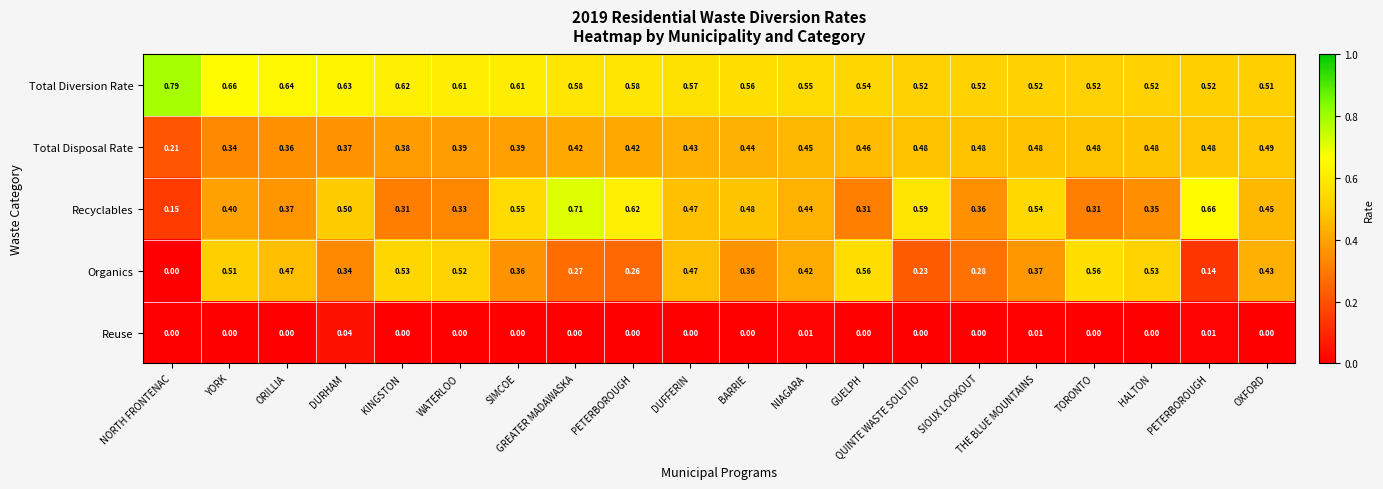

Count the number of data series in this chart.

5